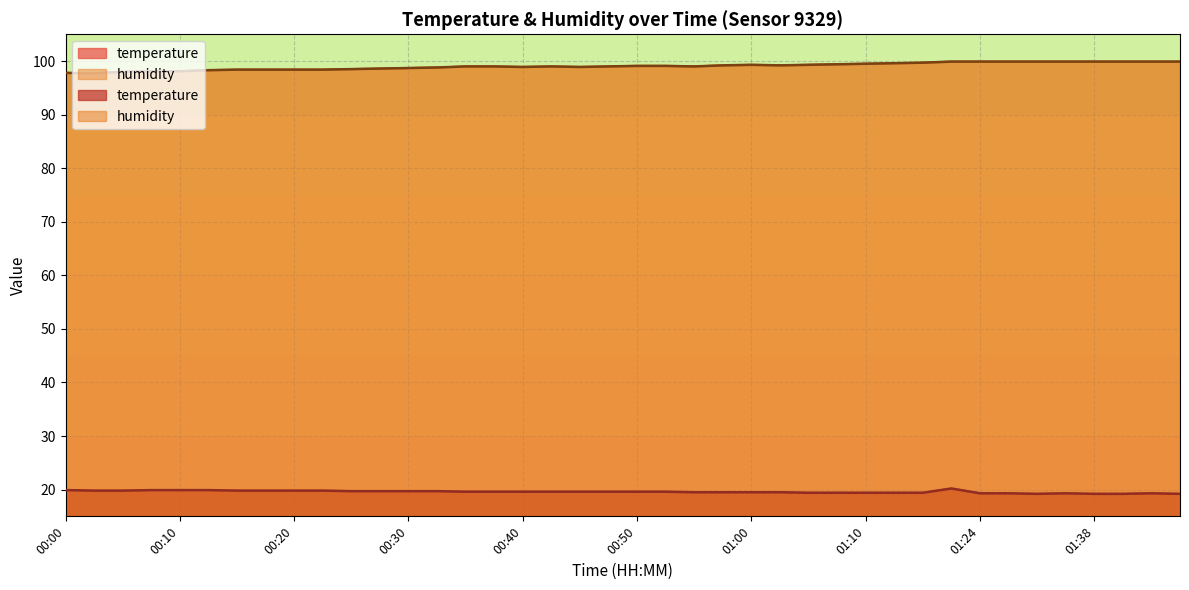

True or false: temperature has more than 1 interior local peaks.

True